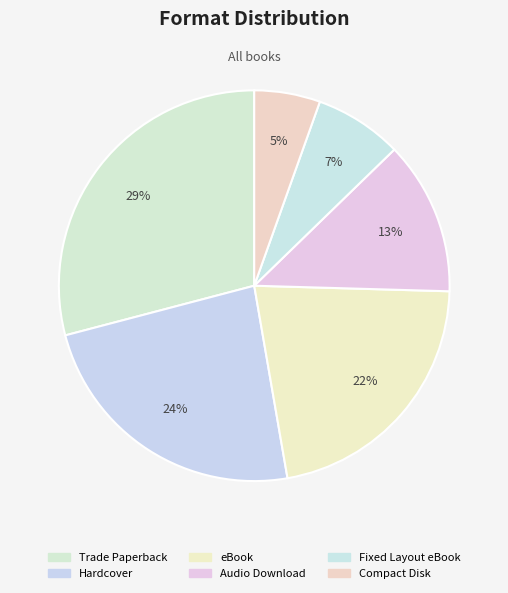

What portion of the pie excludes Hardcover?

76.4%